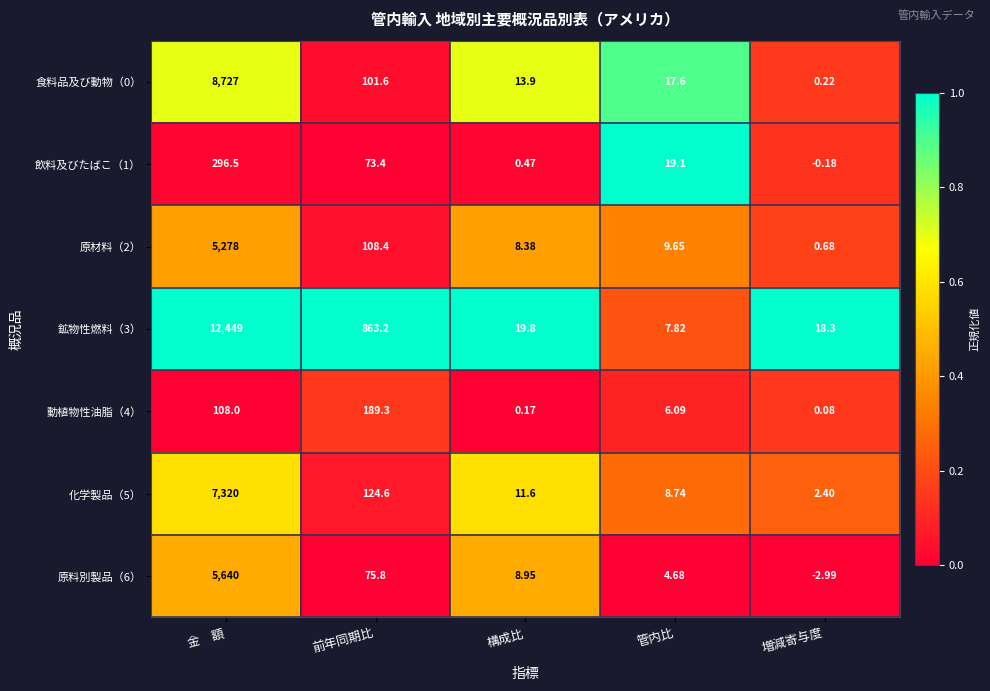

Which category has the lowest value across all series?

増減寄与度